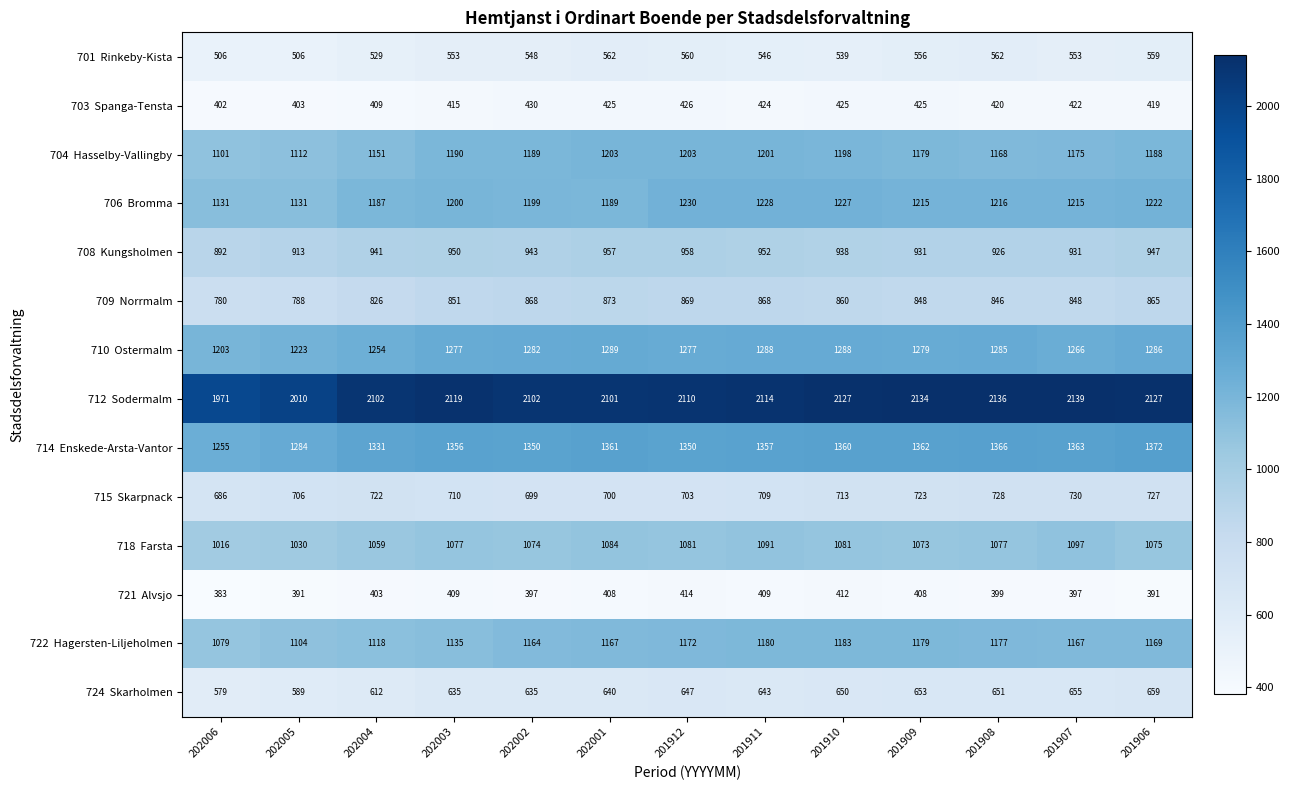

What is the spread (max minus min) of values at 201910?

1715